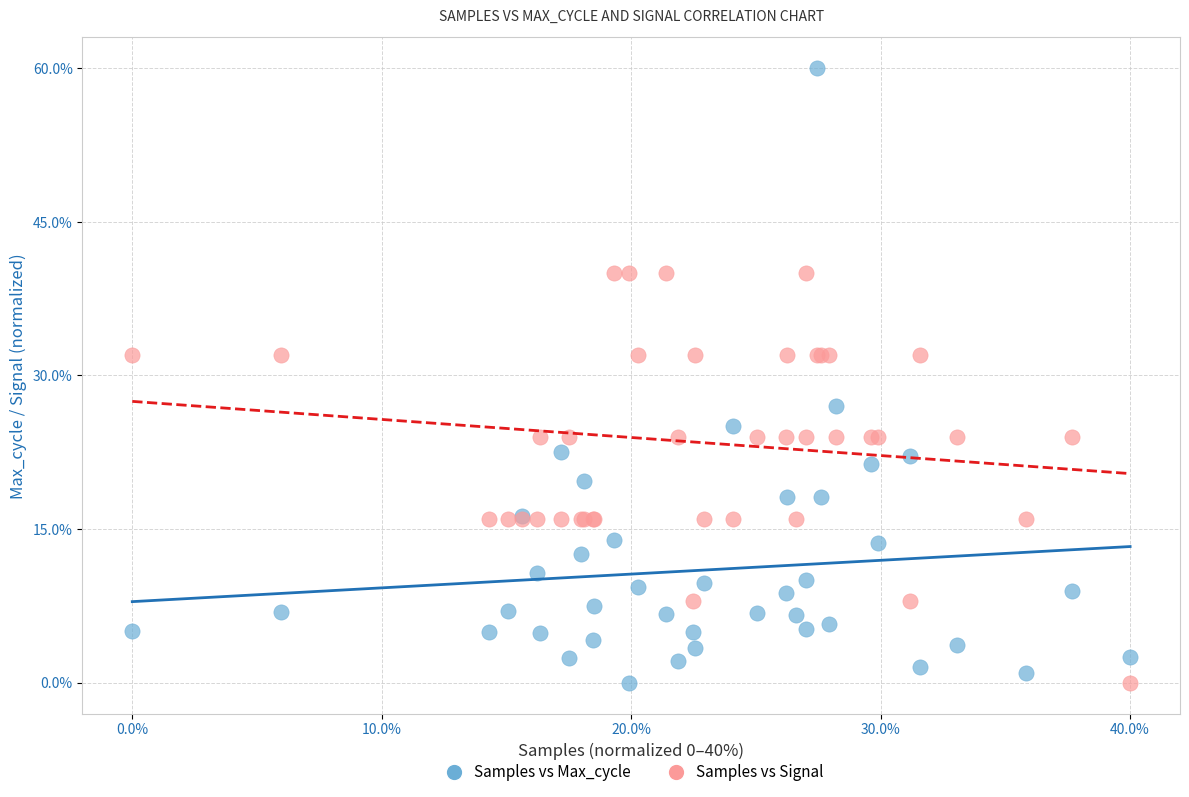

What are all the series names shown in the legend?

Samples vs Max_cycle, Samples vs Signal